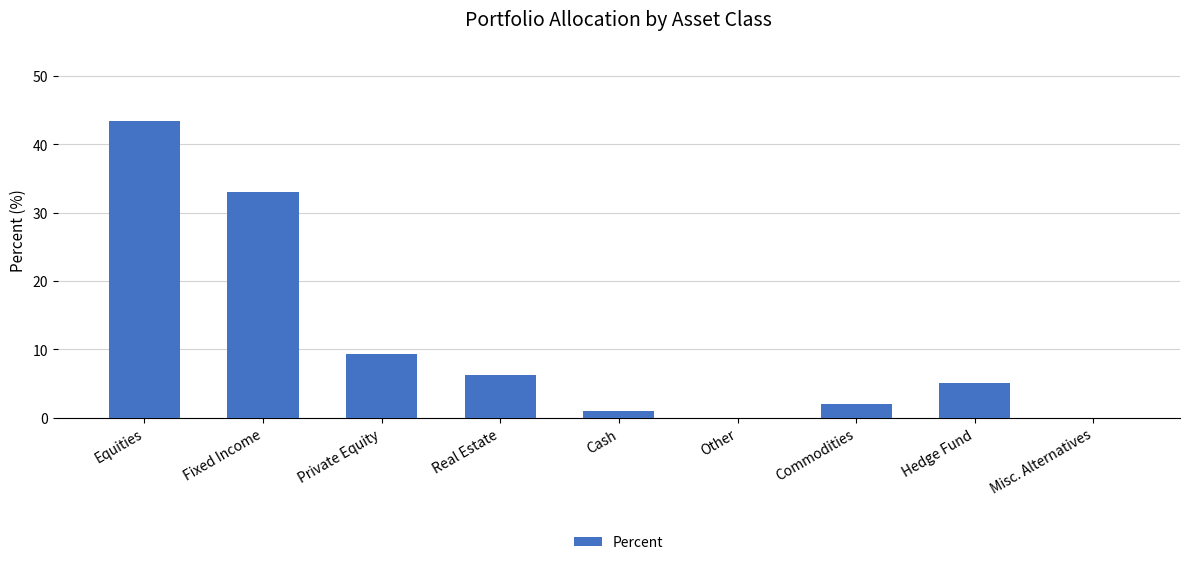

What is the change in value from Equities to Real Estate?

-37.1